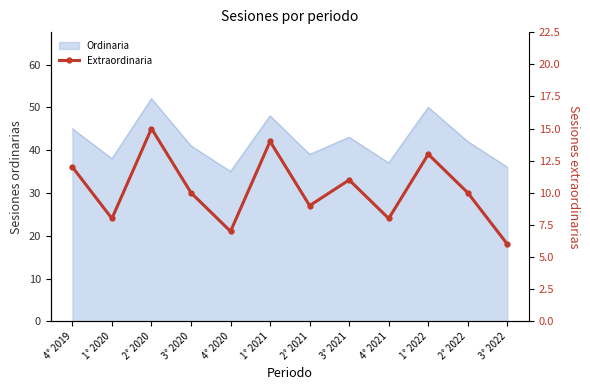

What position from the right is 2° 2021?

6